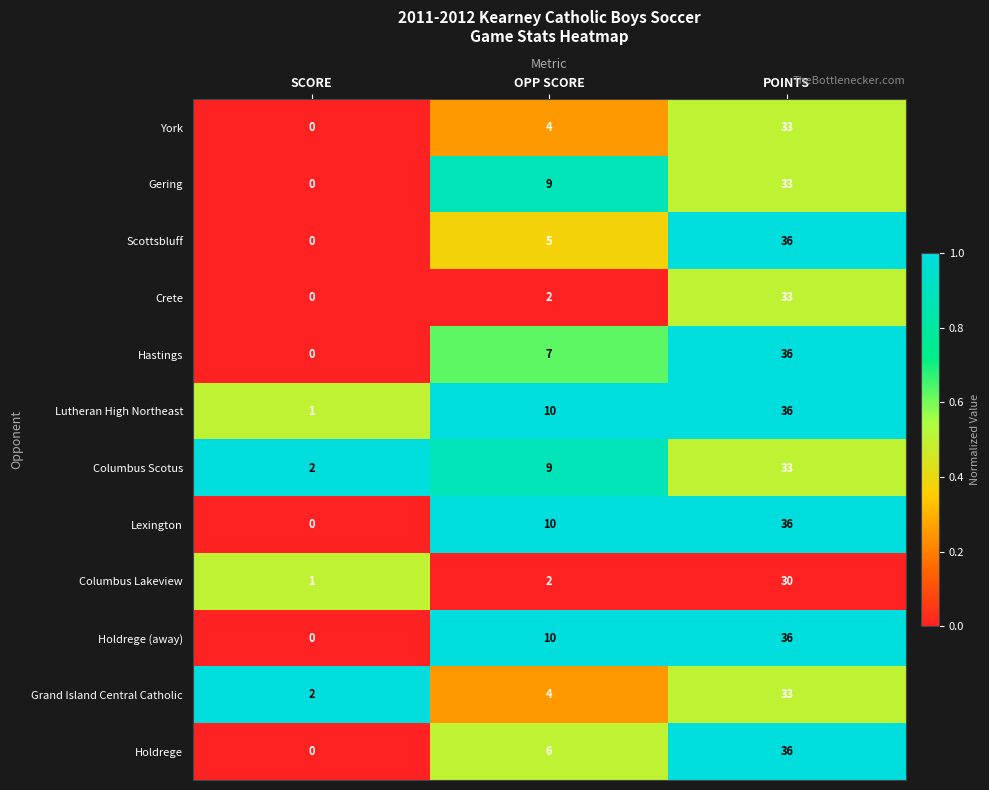

The Scottsbluff series shows 0 at SCORE. True or false?

True